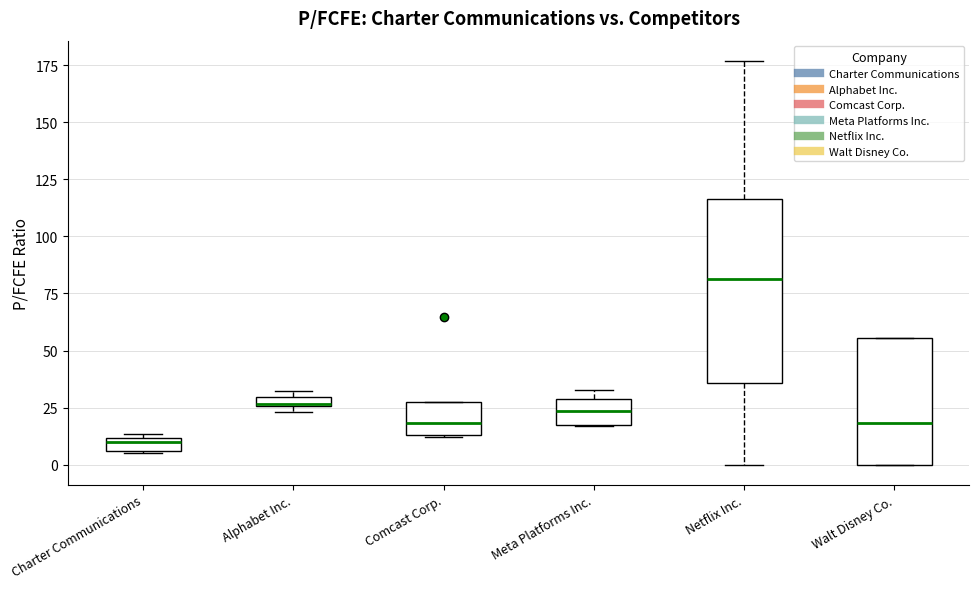

Which box has the lowest median line?

Charter Communications